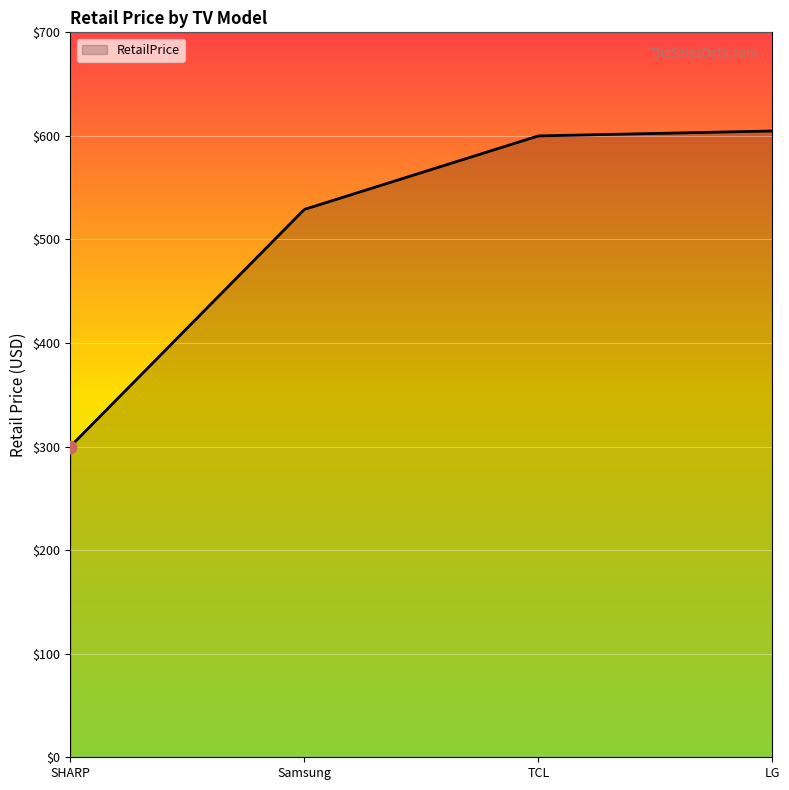

What is the difference between the maximum and minimum values?

304.8